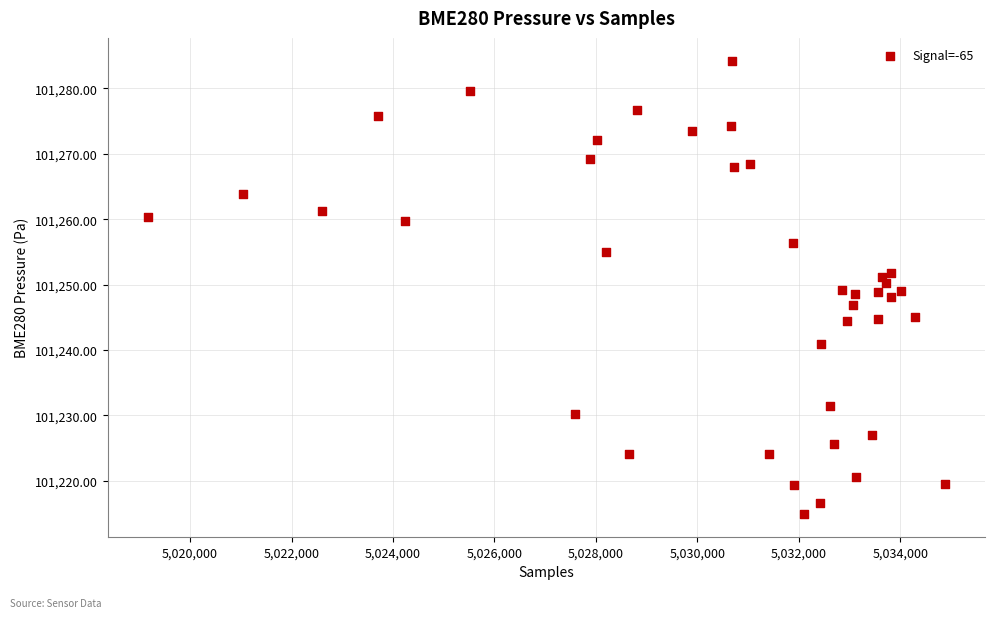

What is the range of X values (max minus min)?

15719.0